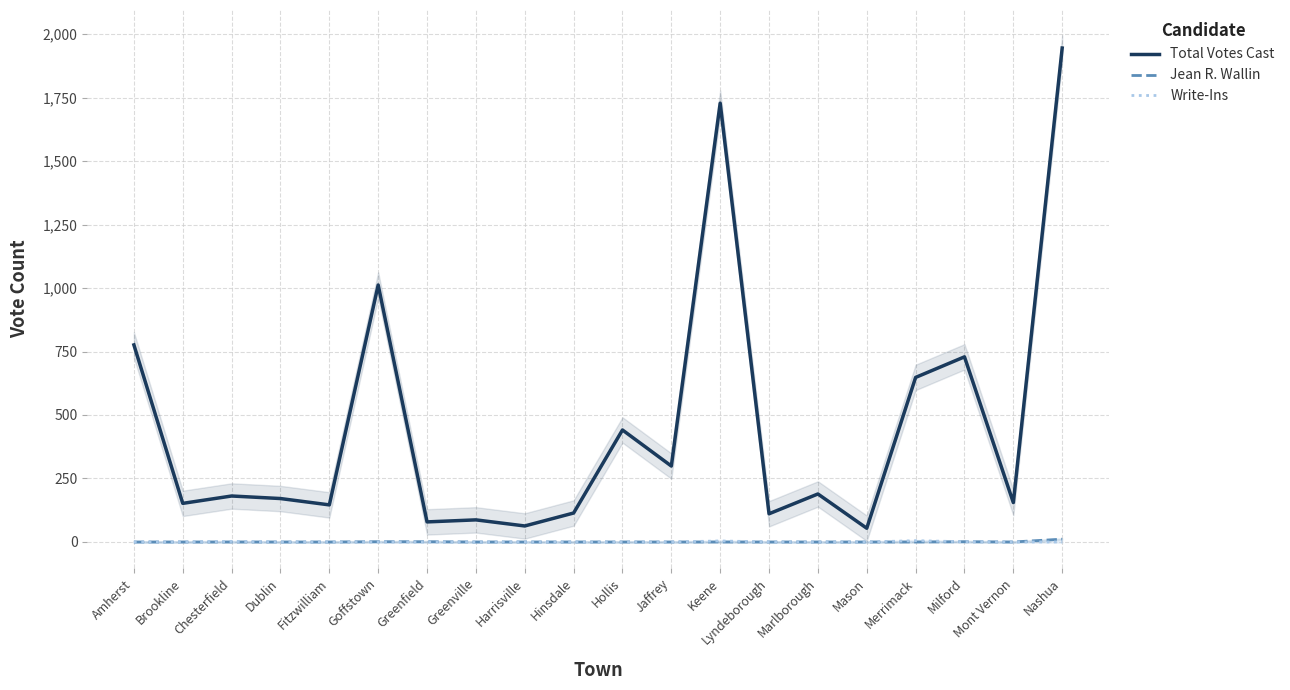

At which label does Jean R. Wallin reach its minimum?

Amherst